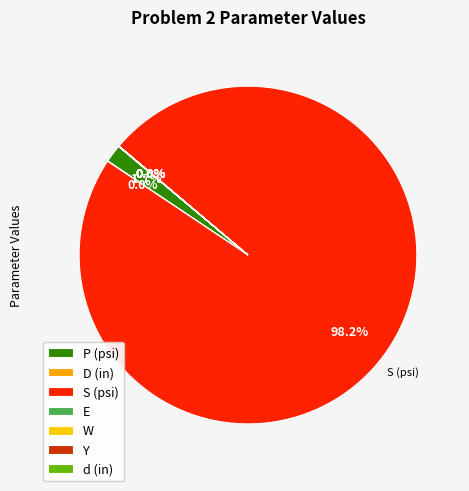

How many slices are in this pie chart?

7